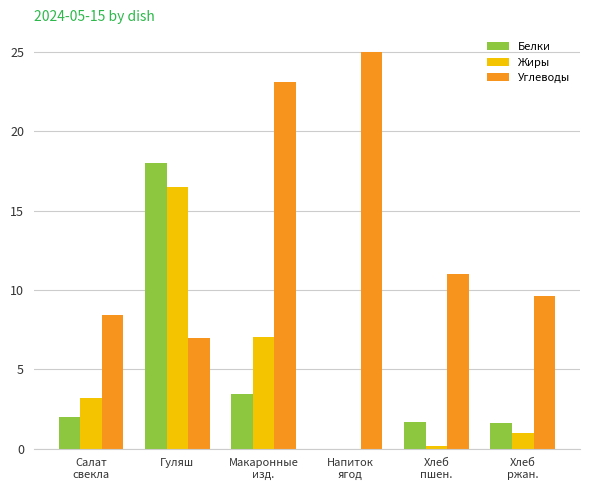

Which label corresponds to the largest value in the chart?

Напиток
ягод